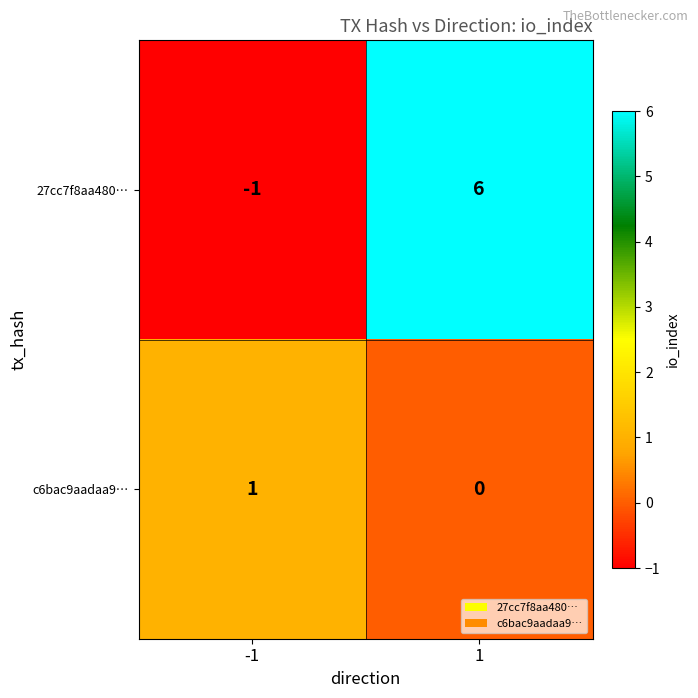

How many data points in 27cc7f8aa480… are less than 6?

1